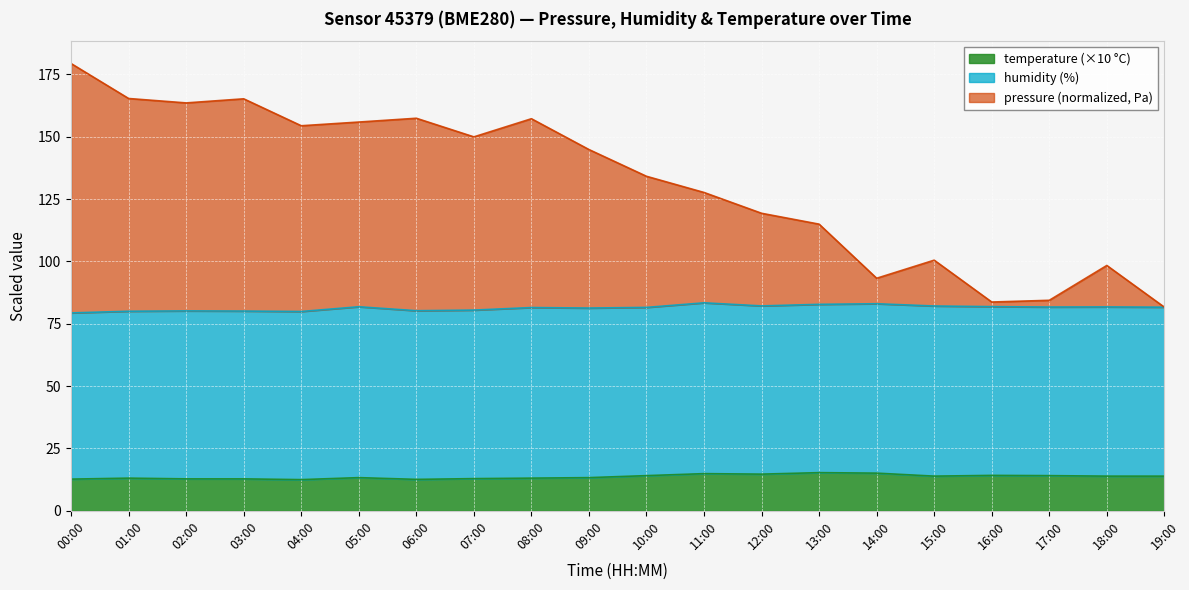

What is the label of the 16th point from the left?

15:00